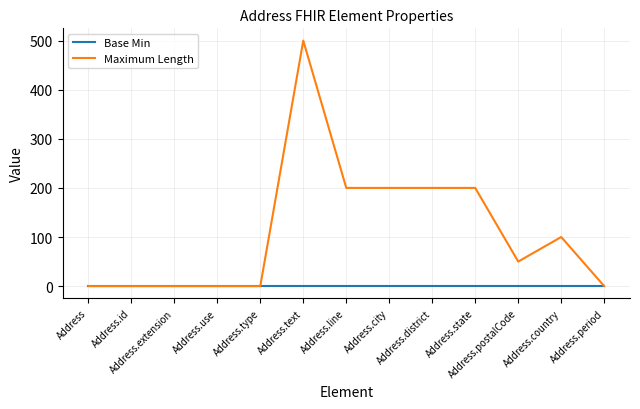

What is the highest value of the Maximum Length series?

500